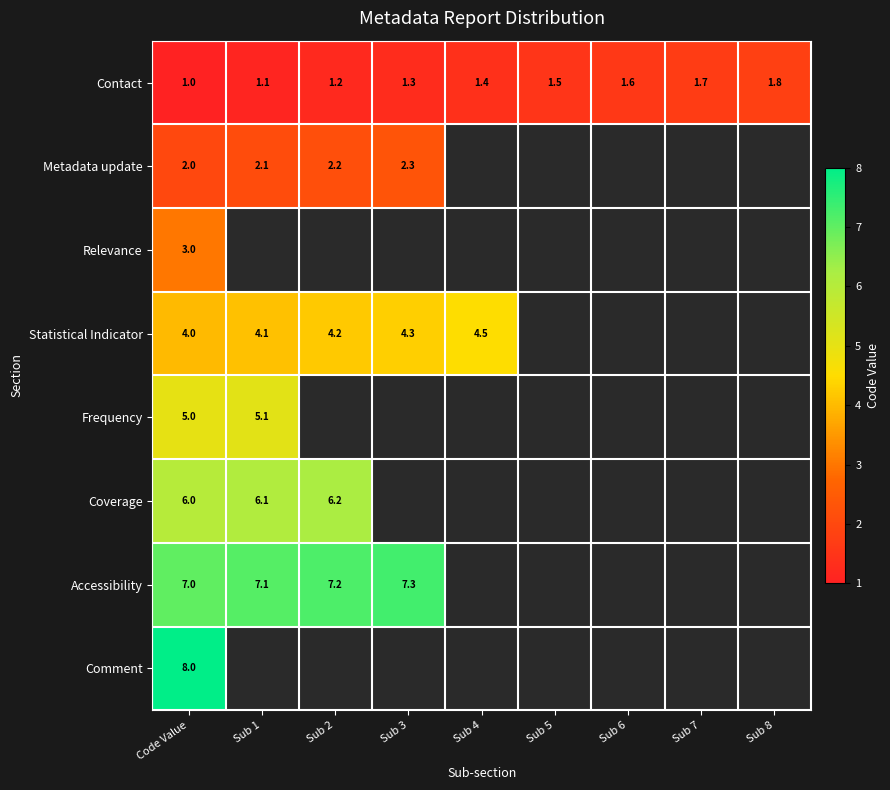

How many positive values does the Statistical Indicator series have?

5